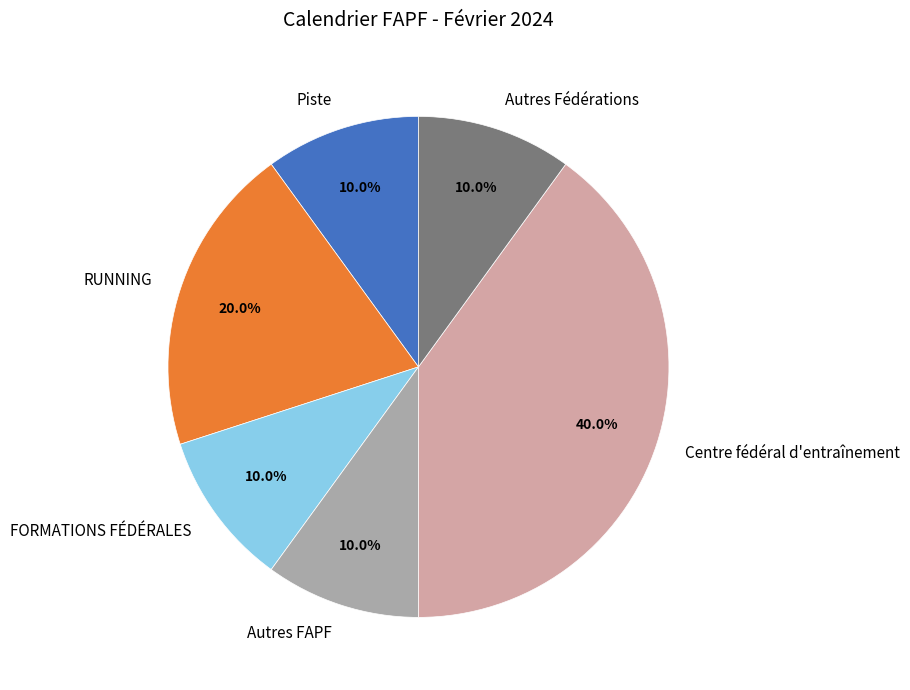

Which category has the biggest portion of the pie?

Centre fédéral d'entraînement